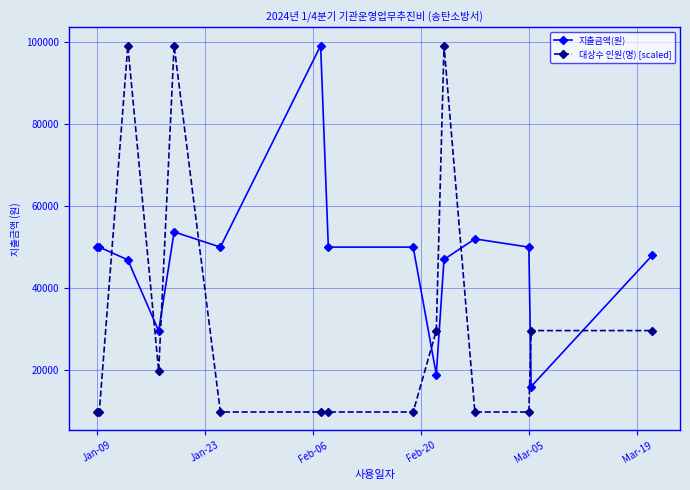

What is the difference between the maximum and second lowest values in the 대상수 인원(명) [scaled] series?

89100